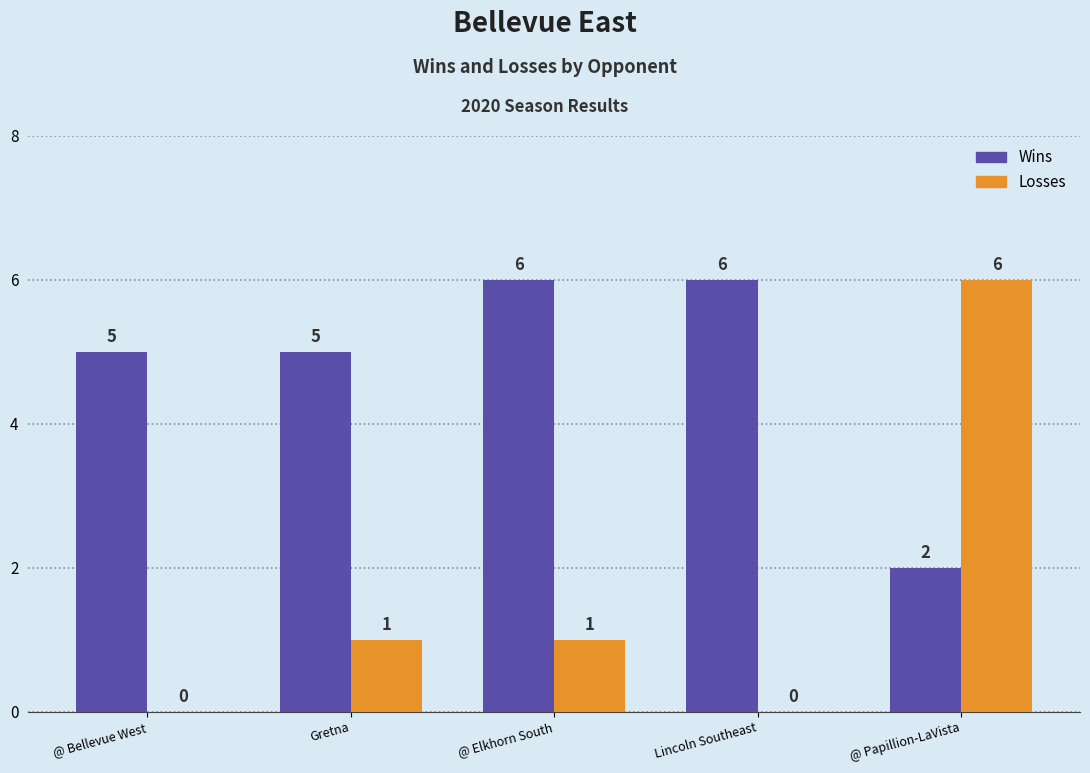

What is the average value of the Losses series?

2